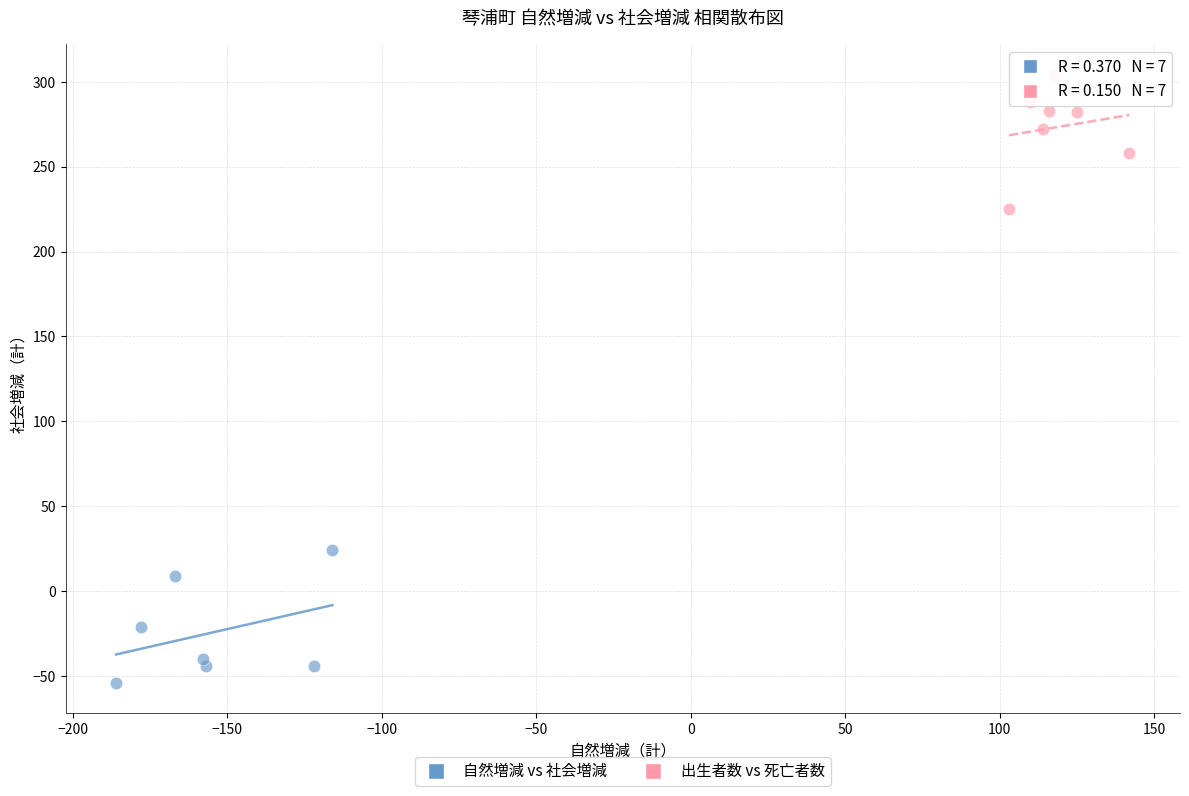

Which series reaches the minimum Y coordinate?

自然増減 vs 社会増減